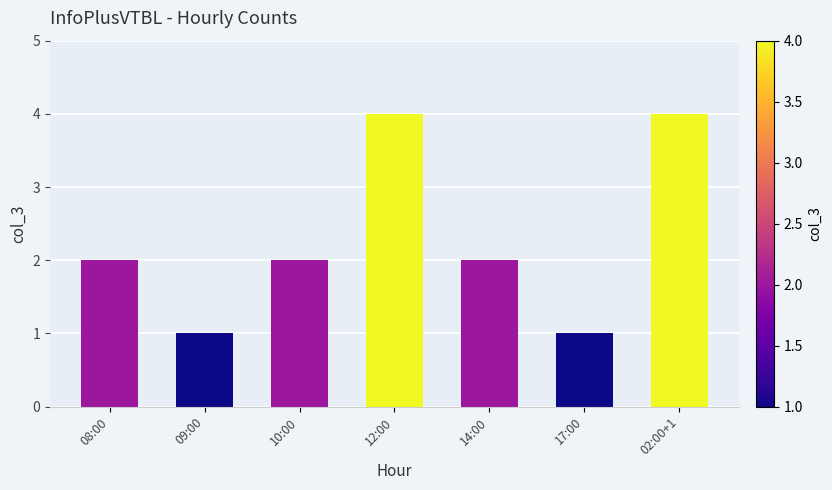

What is the sum of all values?

16